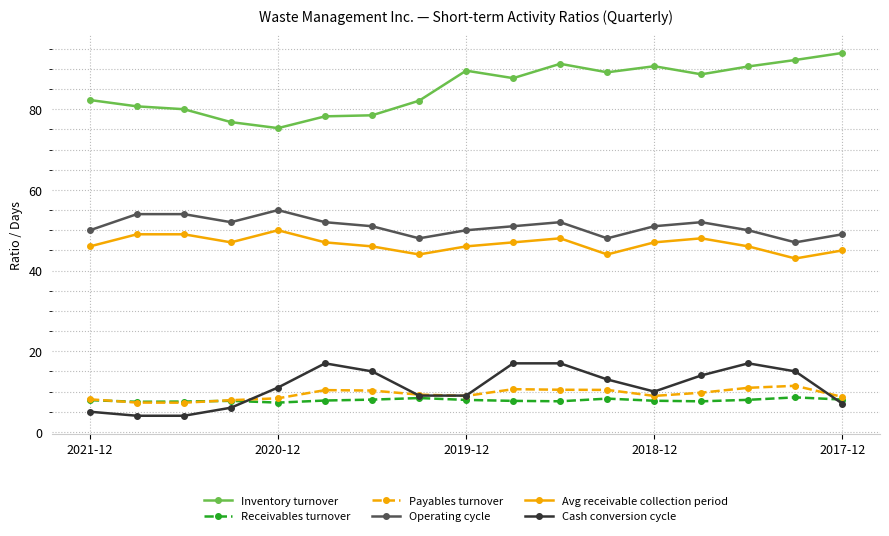

In Avg receivable collection period, how many points are lower than both neighbors (excluding endpoints)?

4